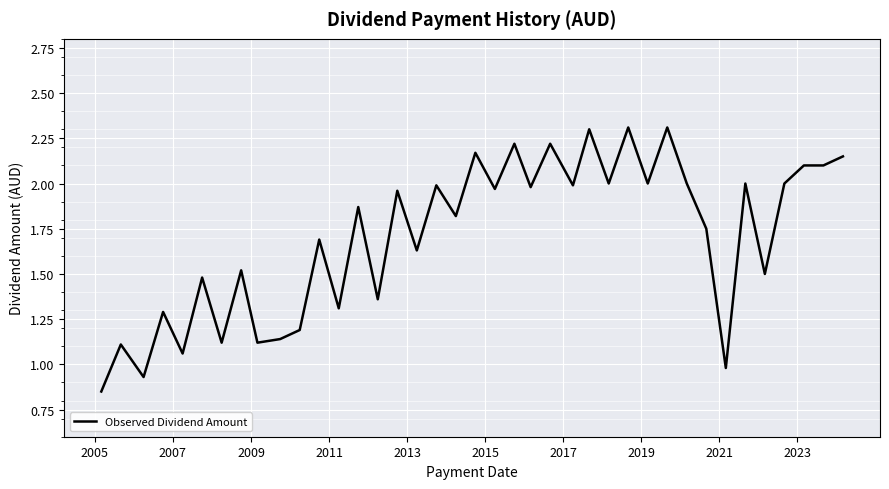

True or false: the data has more than 1 interior local peaks.

True